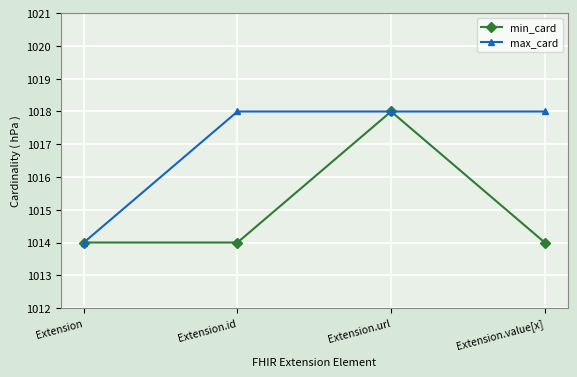

What is the average value of the max_card series?

1017